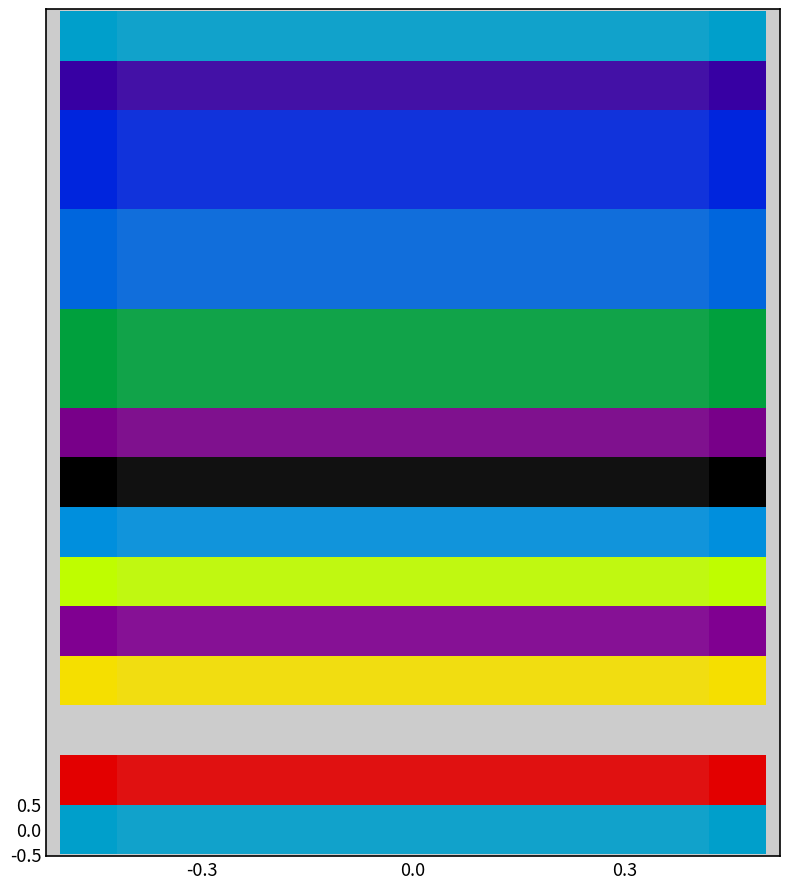

At how many categories does at least one series exceed 0?

40